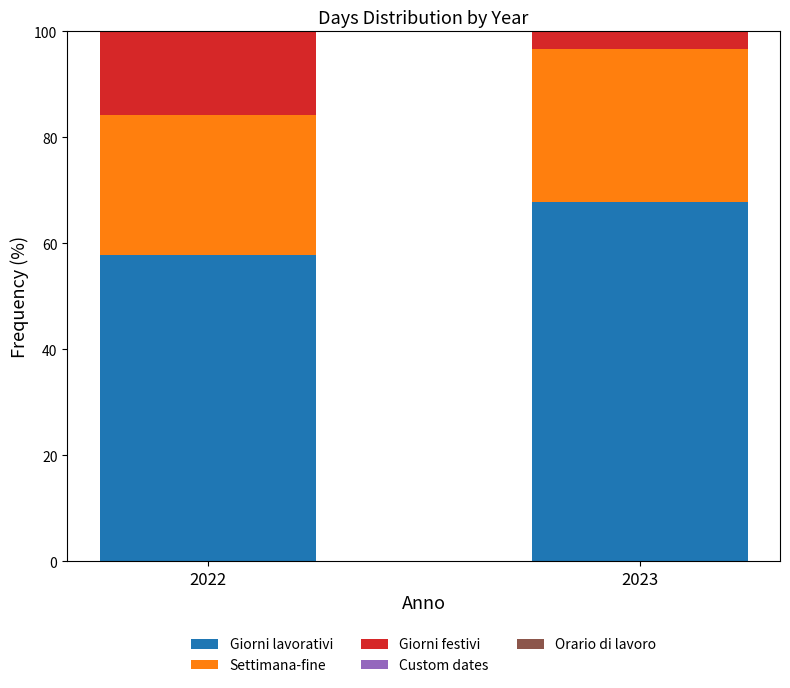

What is the maximum value for Giorni lavorativi?

67.8